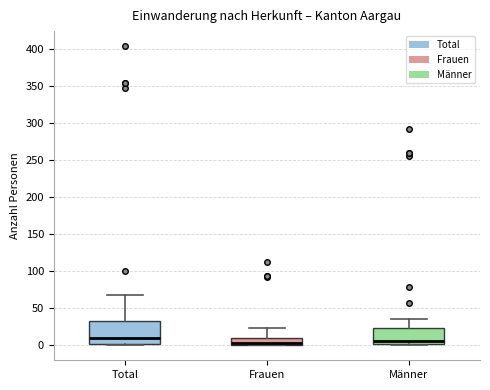

Reading left to right, transcribe this box plot: for each box, give where its median line is, the range the box spans, and where its two whiskers end, as read against the y-axis. The values are not printed on the chart, so give them approximately, as read against the axis.

Total: median 10, box 0 to 35, whiskers 0 to 70
Frauen: median 5 (drawn on the box's lower edge), box 0 to 10, whiskers 0 to 25
Männer: median 5, box 0 to 25, whiskers 0 (just below the box's lower edge) to 35